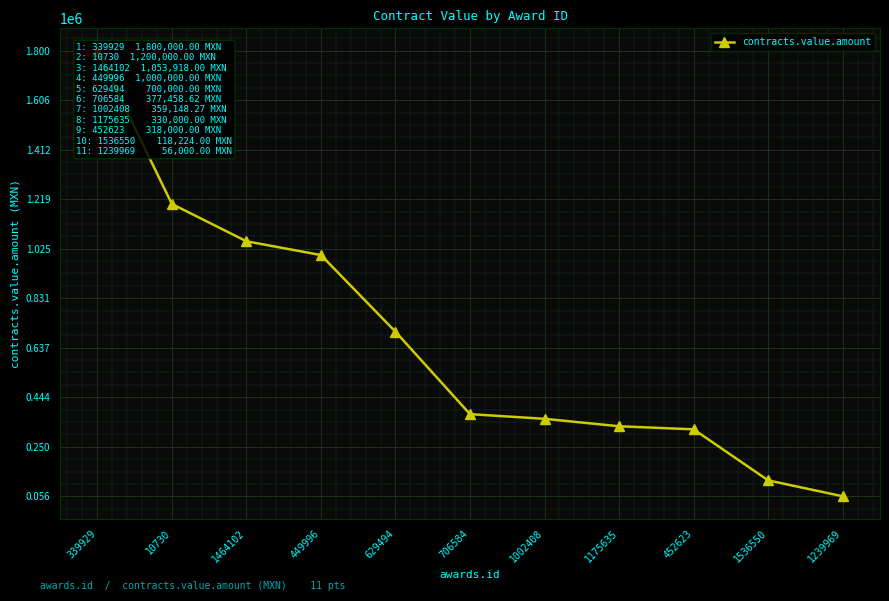

The value at 10730 is 1200000.0. True or false?

True